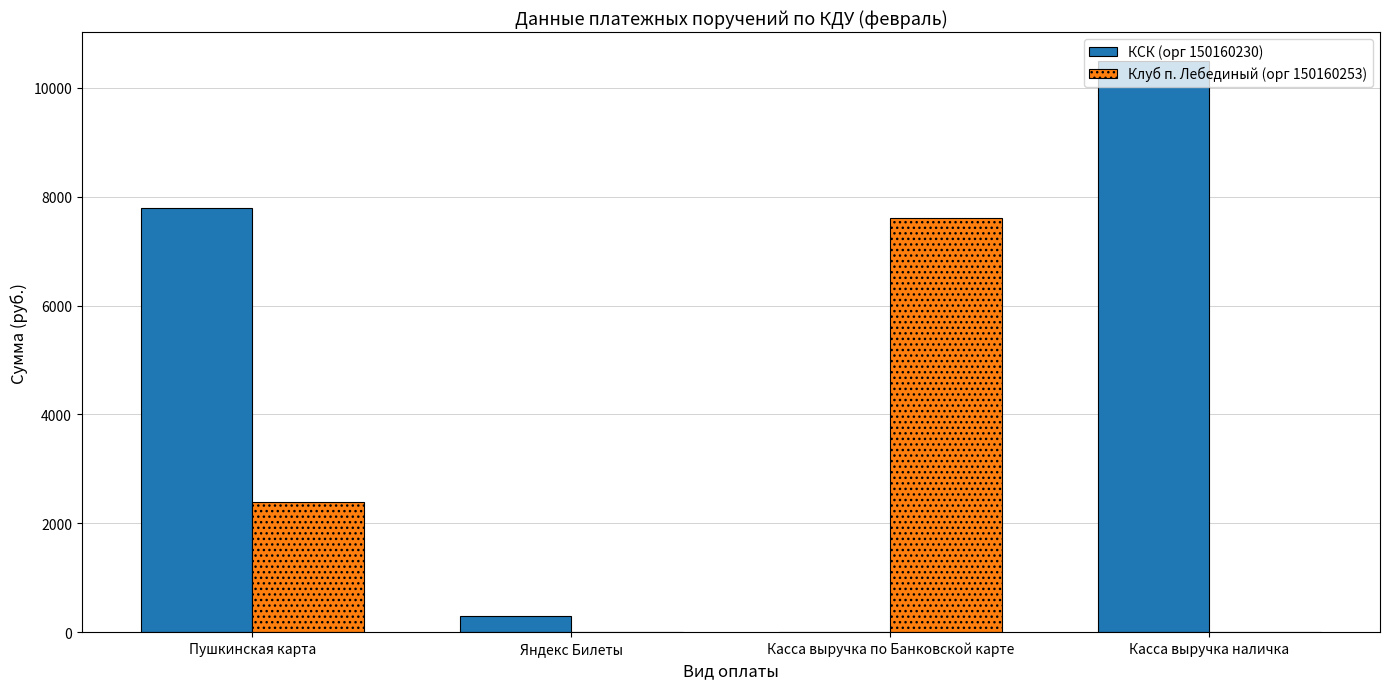

Which series has the largest total across all categories?

КСК (орг 150160230)